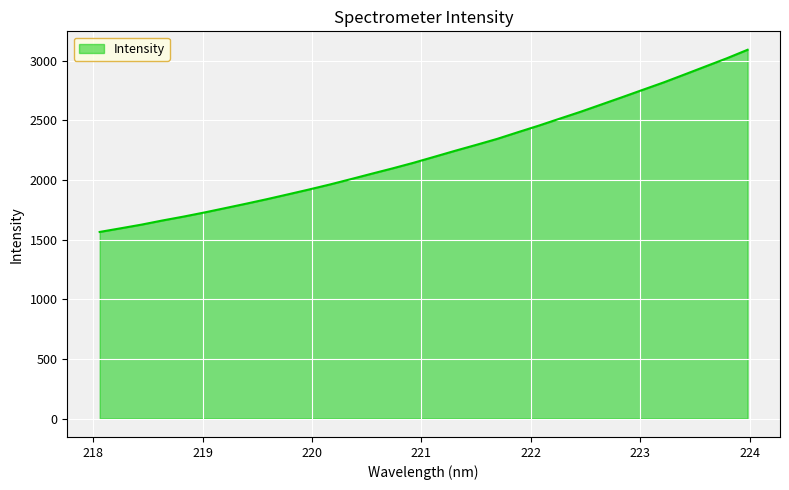

What is the greatest value displayed?

3092.8